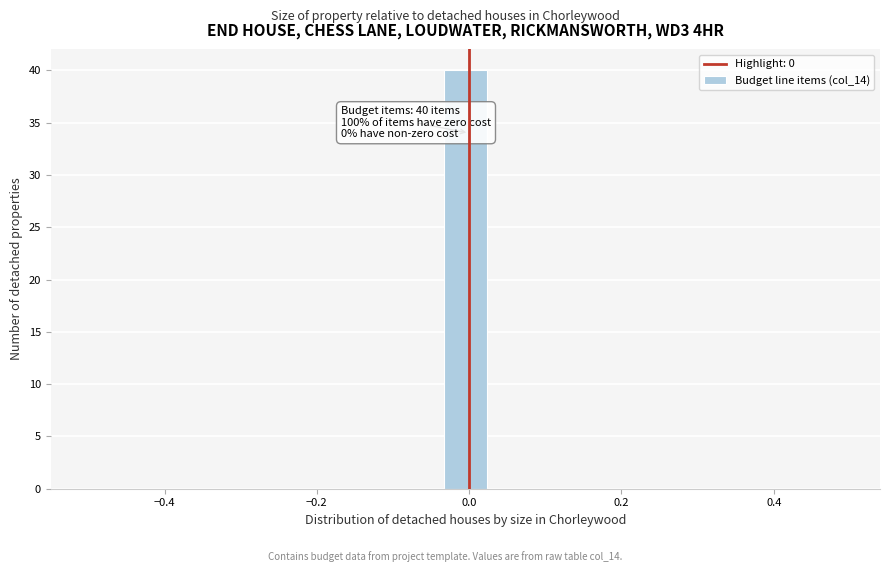

Around what value on the x-axis is the tallest bar? Give the approximate position of its centre, as read against the axis.

0.00